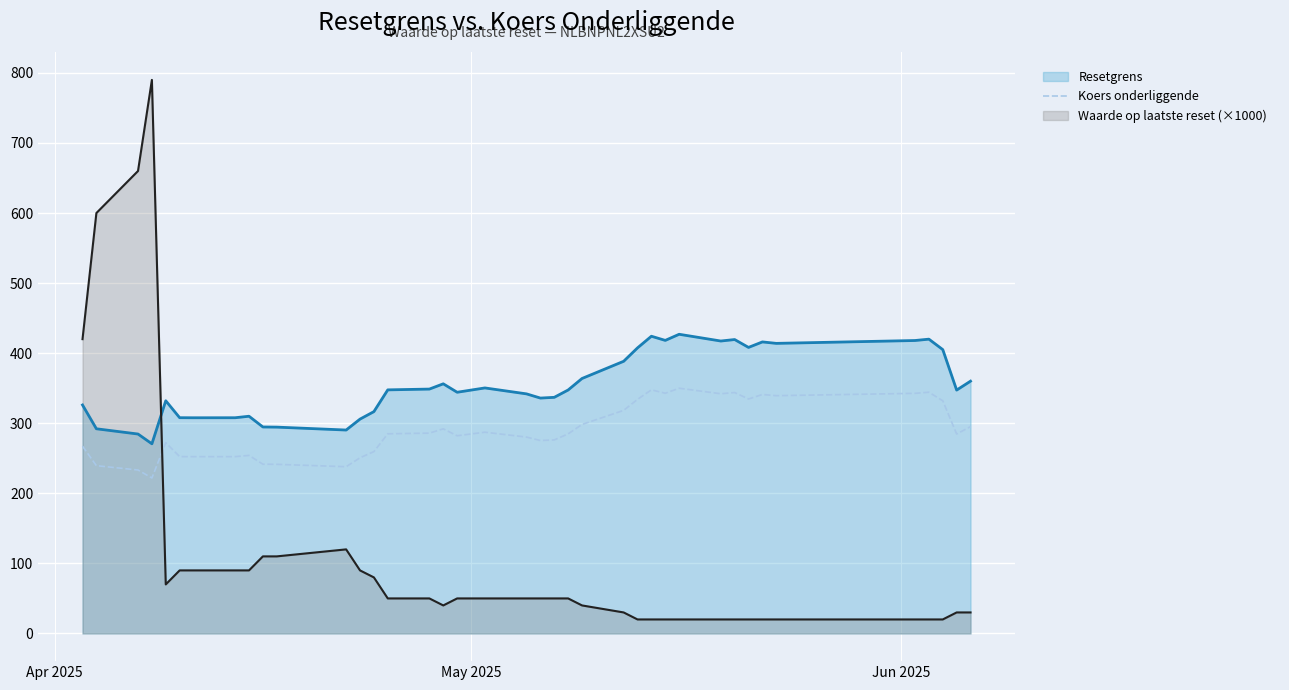

How many points are higher than both their immediate neighbors (excluding endpoints)?

9